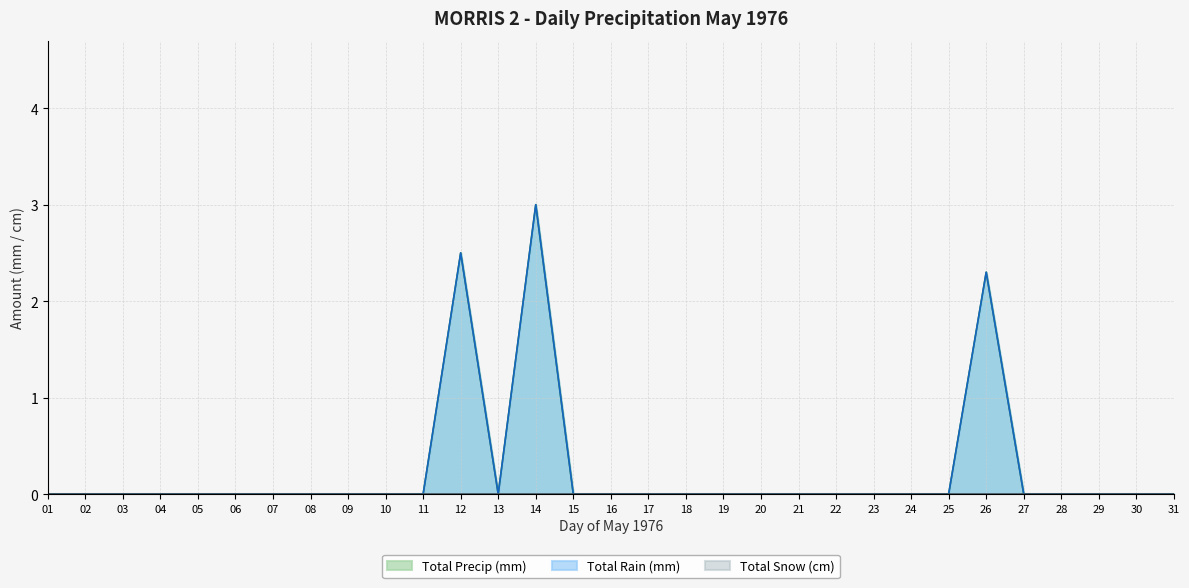

Reading right to left, extract all data points from this chart.

Total Rain (mm): 0.0	0.0	0.0	0.0	0.0	2.3	0.0	0.0	0.0	0.0	0.0	0.0	0.0	0.0	0.0	0.0	0.0	3.0	0.0	2.5	0.0	0.0	0.0	0.0	0.0	0.0	0.0	0.0	0.0	0.0	0.0
Total Precip (mm): 0.0	0.0	0.0	0.0	0.0	2.3	0.0	0.0	0.0	0.0	0.0	0.0	0.0	0.0	0.0	0.0	0.0	3.0	0.0	2.5	0.0	0.0	0.0	0.0	0.0	0.0	0.0	0.0	0.0	0.0	0.0